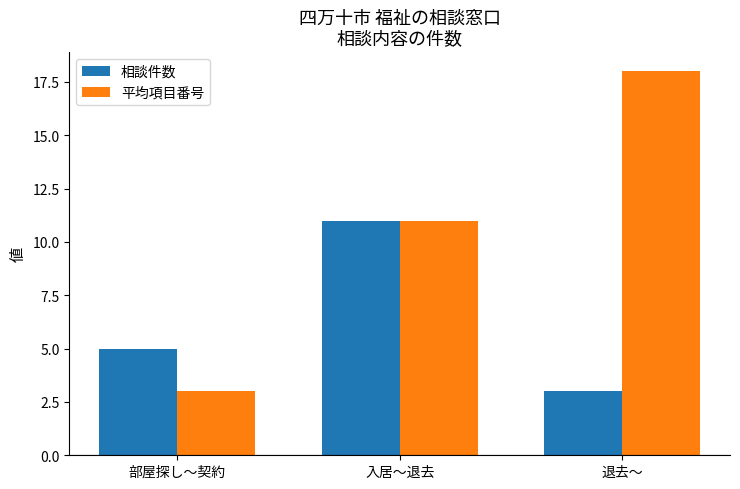

List the series in order of their peak value, lowest first.

相談件数, 平均項目番号